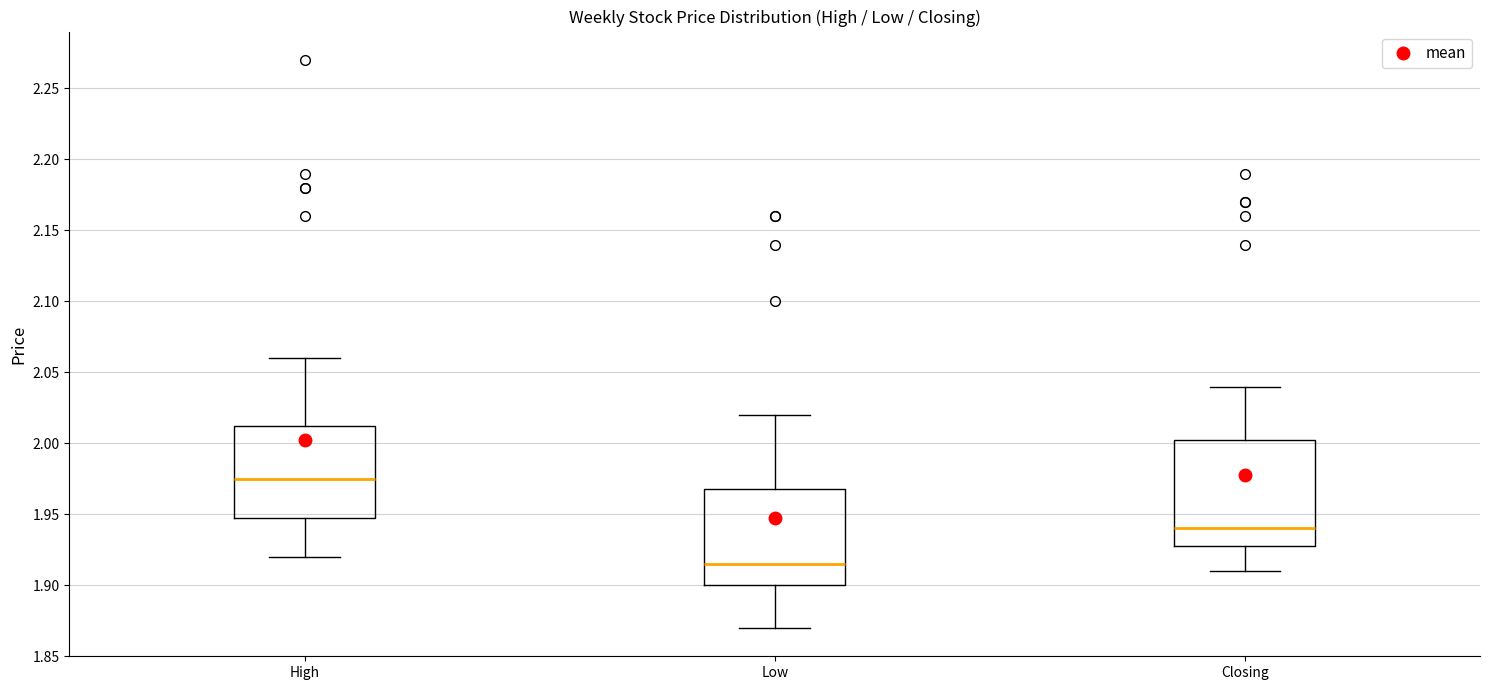

Which box's median line is the highest?

High